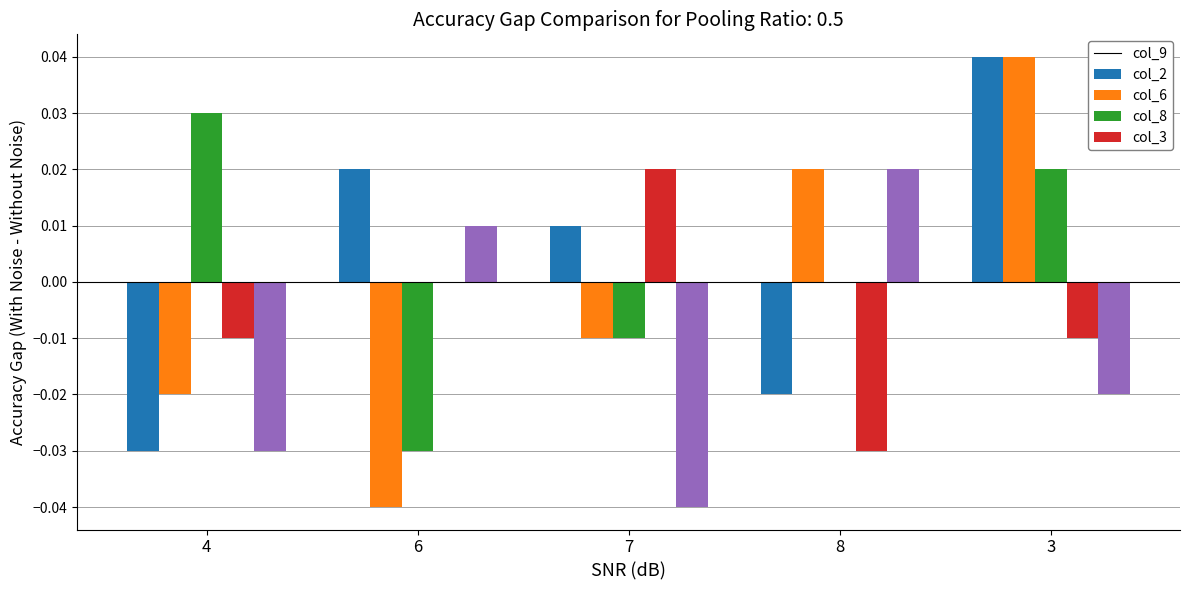

Between 7 and 8, which series saw the biggest shift?

col_3